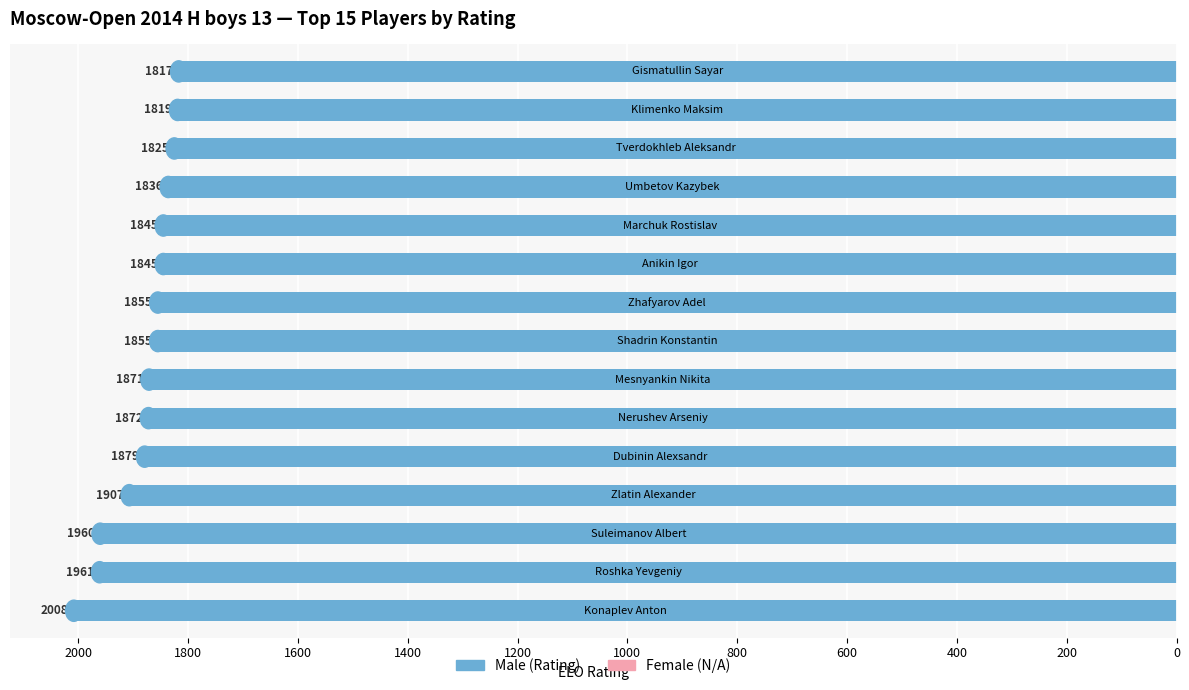

Are the bars grouped side by side (vs. stacked)?

No